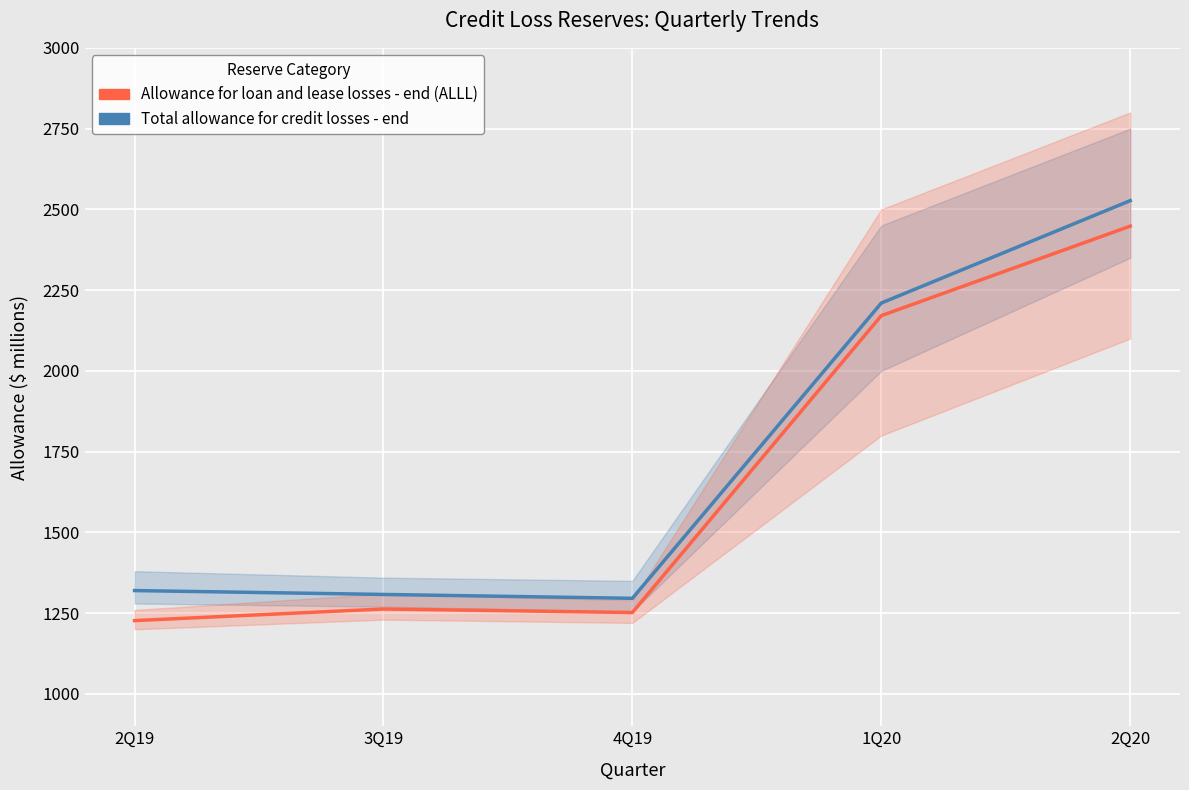

True or false: Total allowance for credit losses - end and Allowance for loan and lease losses - end (ALLL) cross at least once.

False